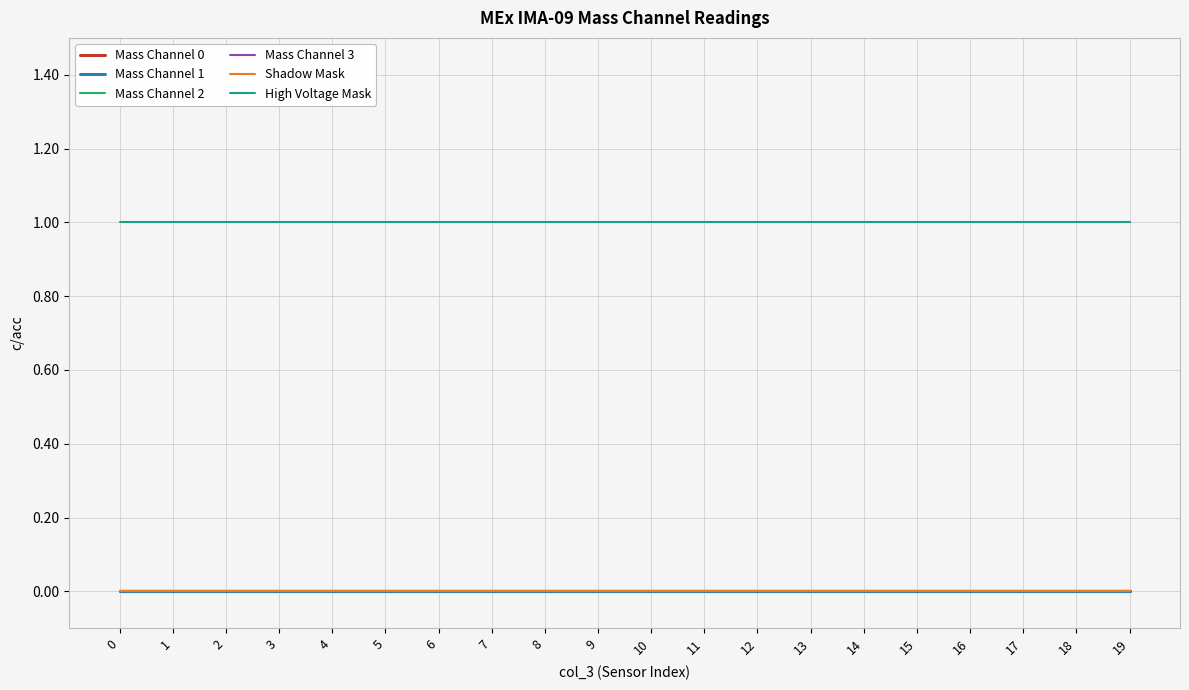

Is this an area chart (filled region under the line)?

No